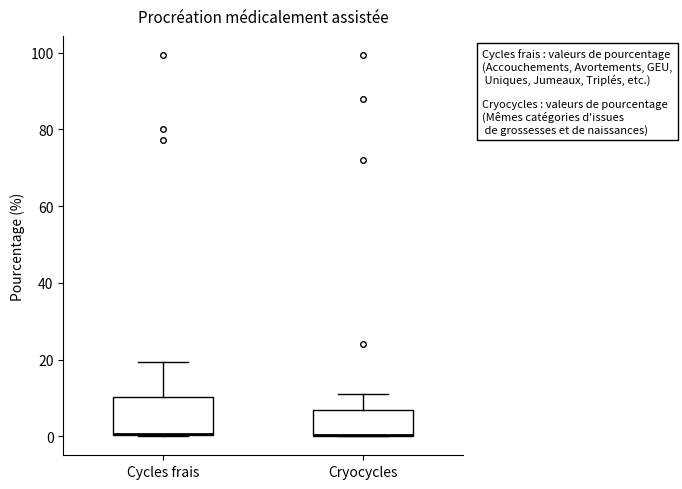

Reading left to right, read every box against the y-axis: the position of its median line, the range the box covers, and the ends of its whiskers. The values are not printed on the chart, so give them approximately, as read against the axis.

Cycles frais: median 0 (drawn on the box's lower edge), box 0 to 10, whiskers 0 to 20
Cryocycles: median 0 (drawn on the box's lower edge), box 0 to 6, whiskers 0 to 12